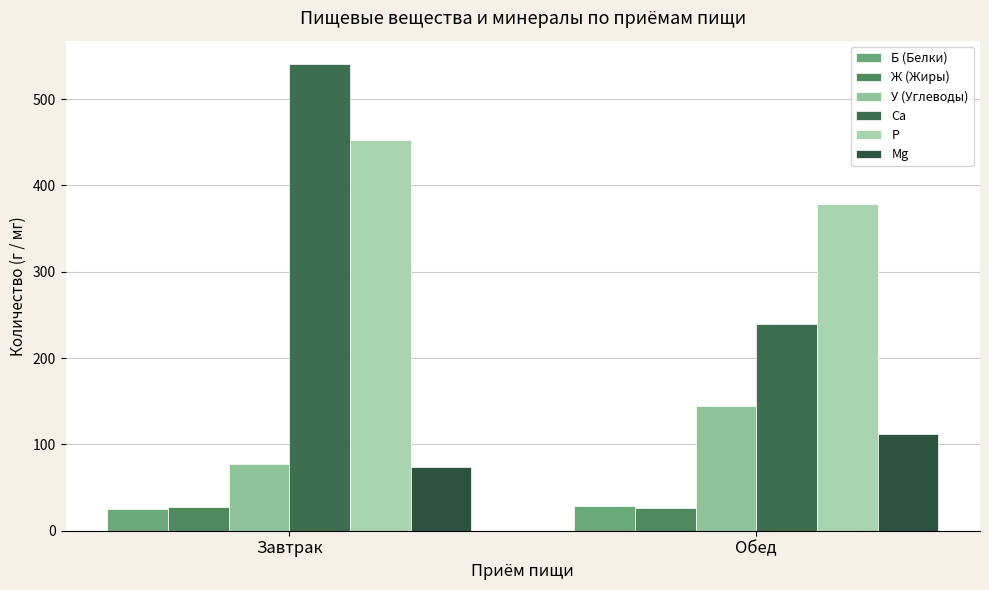

What are all the series names shown in the legend?

Б (Белки), Ж (Жиры), У (Углеводы), Ca, P, Mg